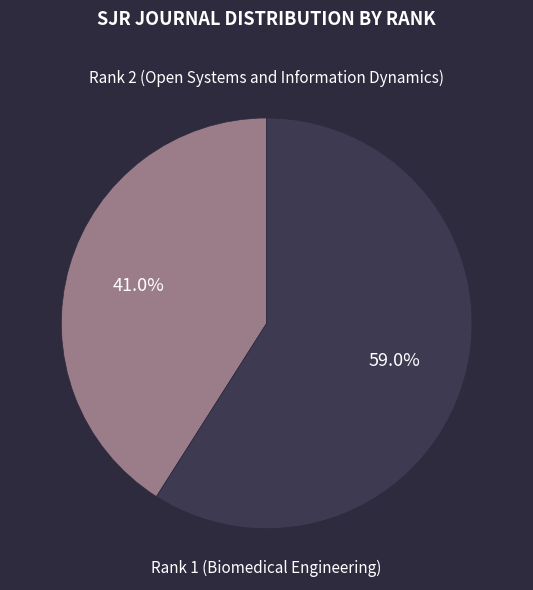

How many segments does this pie chart have?

2